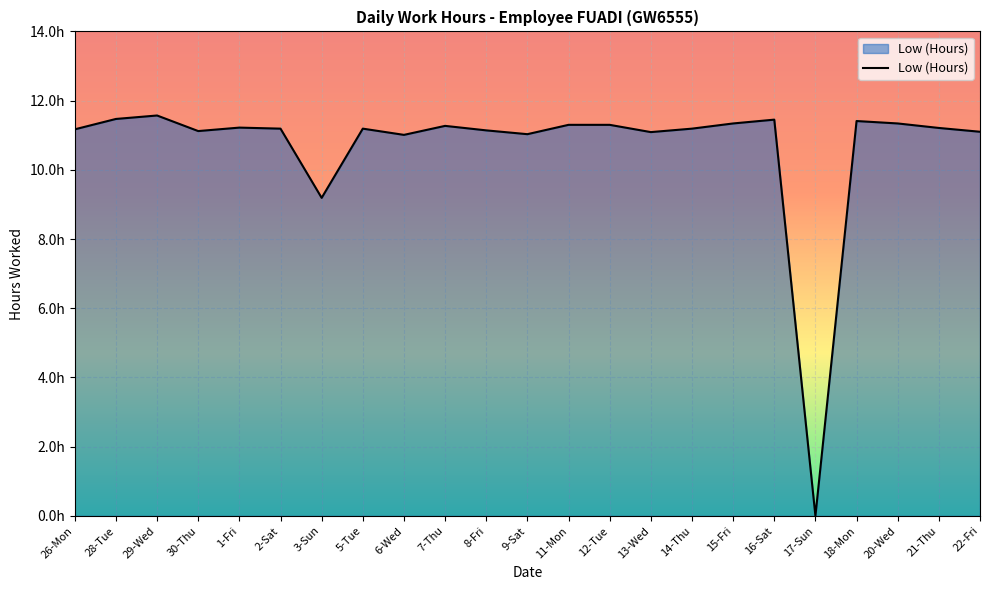

Reading left to right, what are all the values shown in this chart?

26-Mon=11.2	28-Tue=11.5	29-Wed=11.6	30-Thu=11.1	1-Fri=11.2	2-Sat=11.2	3-Sun=9.2	5-Tue=11.2	6-Wed=11.0	7-Thu=11.3	8-Fri=11.1	9-Sat=11.0	11-Mon=11.3	12-Tue=11.3	13-Wed=11.1	14-Thu=11.2	15-Fri=11.3	16-Sat=11.4	17-Sun=0.0	18-Mon=11.4	20-Wed=11.3	21-Thu=11.2	22-Fri=11.1